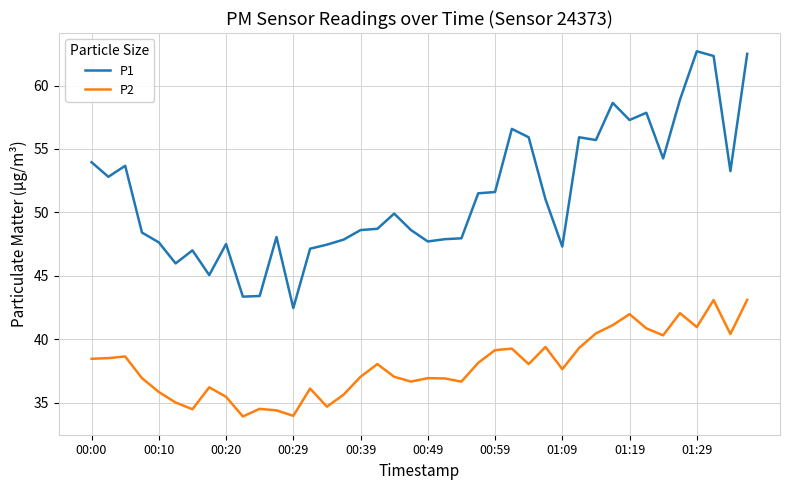

Which series has the widest spread of values?

P1